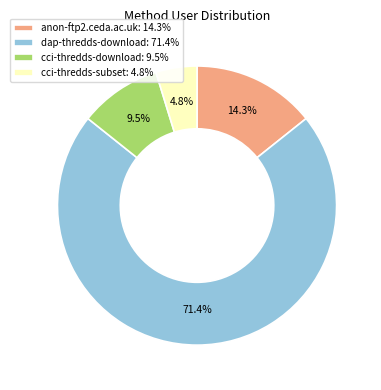

What percentage is the cci-thredds-subset slice, to the nearest percent?

5%